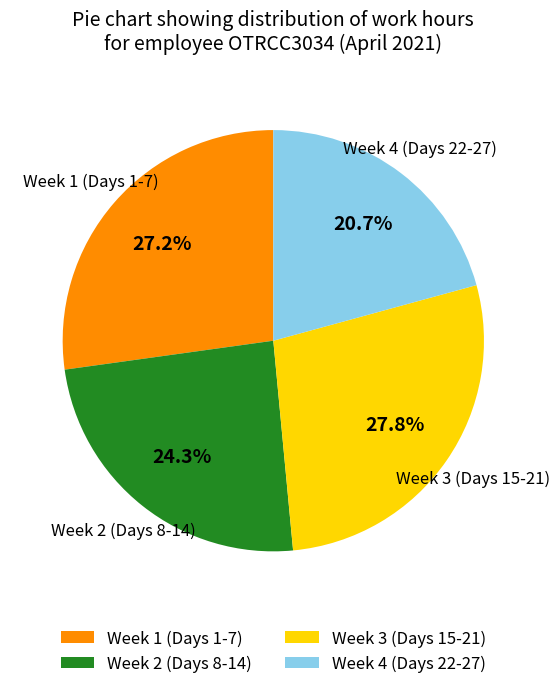

How many slices are in this pie chart?

4